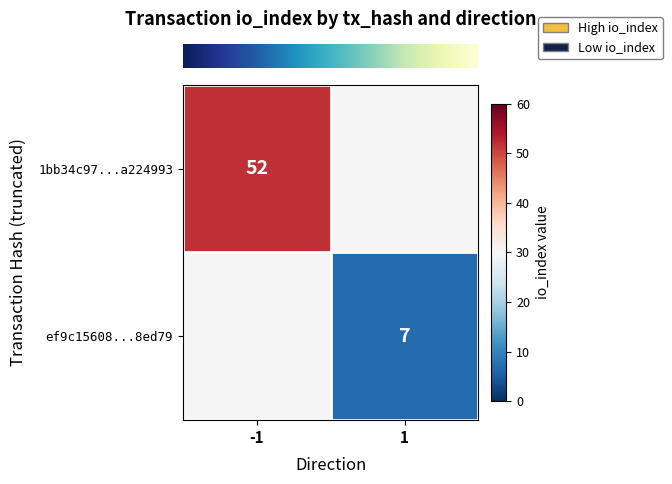

How many data points does each series have?

2